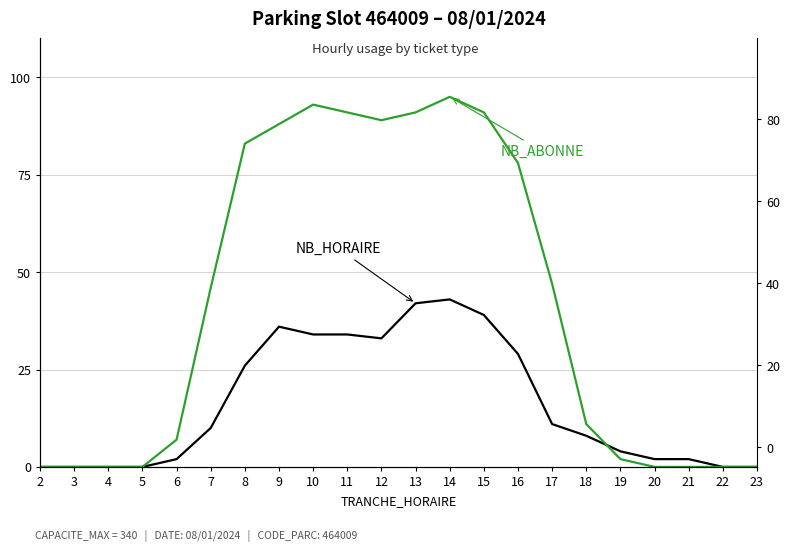

Which label corresponds to the smallest value in the chart?

2